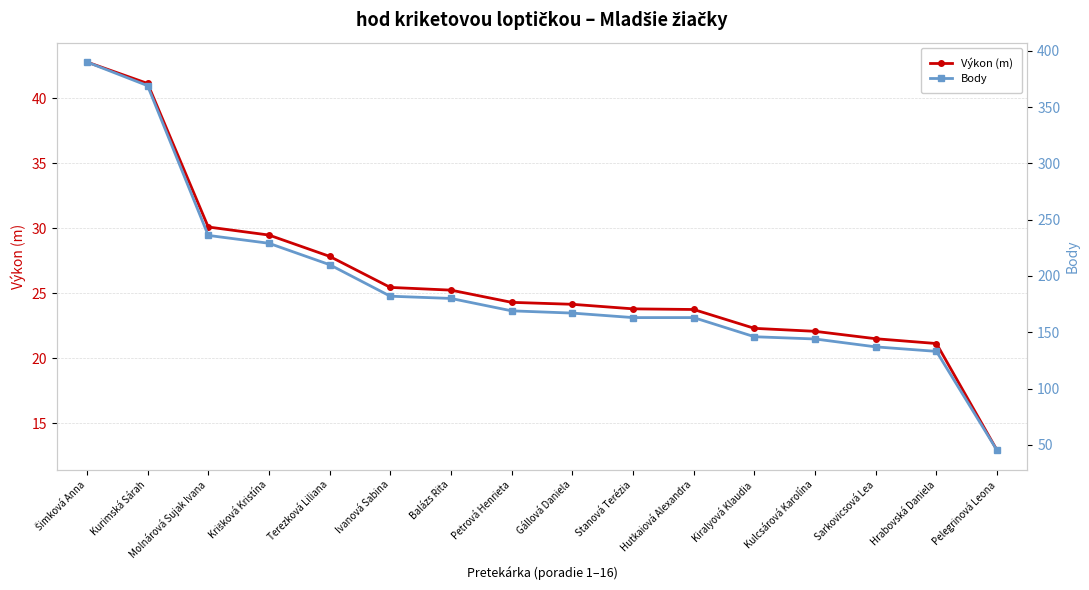

What is the average value of the Výkon (m) series?

26.1